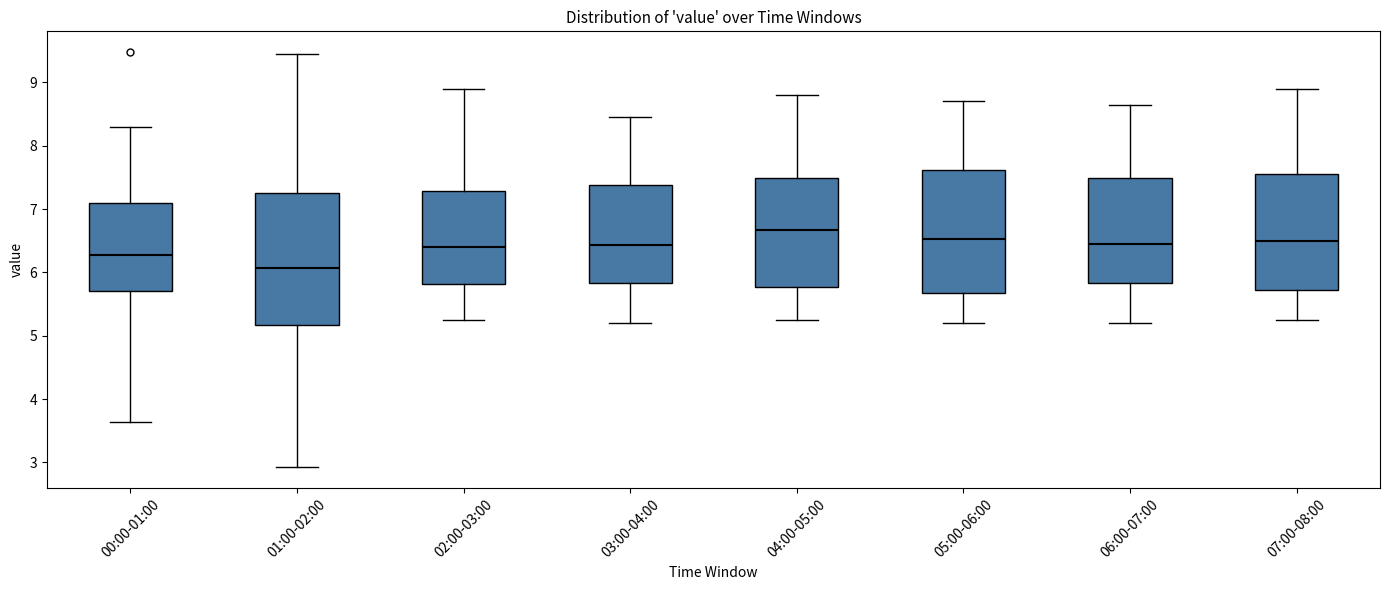

Reading left to right, transcribe this box plot: for each box, give where its median line is, the range the box spans, and where its two whiskers end, as read against the y-axis. The values are not printed on the chart, so give them approximately, as read against the axis.

00:00-01:00: median 6.3, box 5.7 to 7.1, whiskers 3.6 to 8.3
01:00-02:00: median 6.1, box 5.2 to 7.3, whiskers 2.9 to 9.5
02:00-03:00: median 6.4, box 5.8 to 7.3, whiskers 5.3 to 8.9
03:00-04:00: median 6.4, box 5.8 to 7.4, whiskers 5.2 to 8.5
04:00-05:00: median 6.7, box 5.8 to 7.5, whiskers 5.3 to 8.8
05:00-06:00: median 6.5, box 5.7 to 7.6, whiskers 5.2 to 8.7
06:00-07:00: median 6.5, box 5.8 to 7.5, whiskers 5.2 to 8.7
07:00-08:00: median 6.5, box 5.7 to 7.6, whiskers 5.3 to 8.9